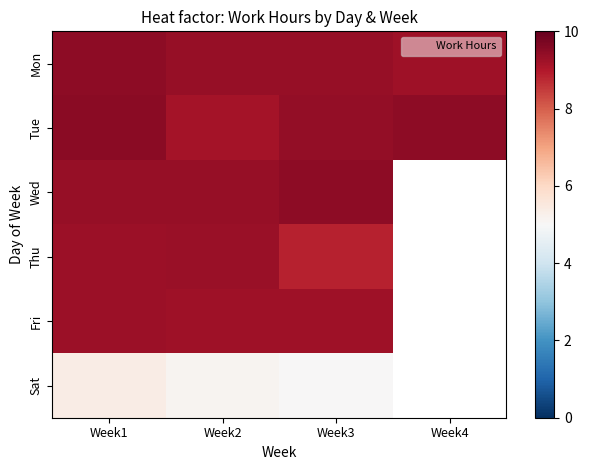

Reading left to right, extract all data points from this chart.

Mon: Week1=9.5	Week2=9.3	Week3=9.4	Week4=9.2
Tue: Week1=9.5	Week2=9.2	Week3=9.4	Week4=9.5
Wed: Week1=9.4	Week2=9.4	Week3=9.5	Week4=0.0
Thu: Week1=9.3	Week2=9.3	Week3=8.8	Week4=0.0
Fri: Week1=9.3	Week2=9.2	Week3=9.2	Week4=0.0
Sat: Week1=5.4	Week2=5.1	Week3=5.0	Week4=0.0